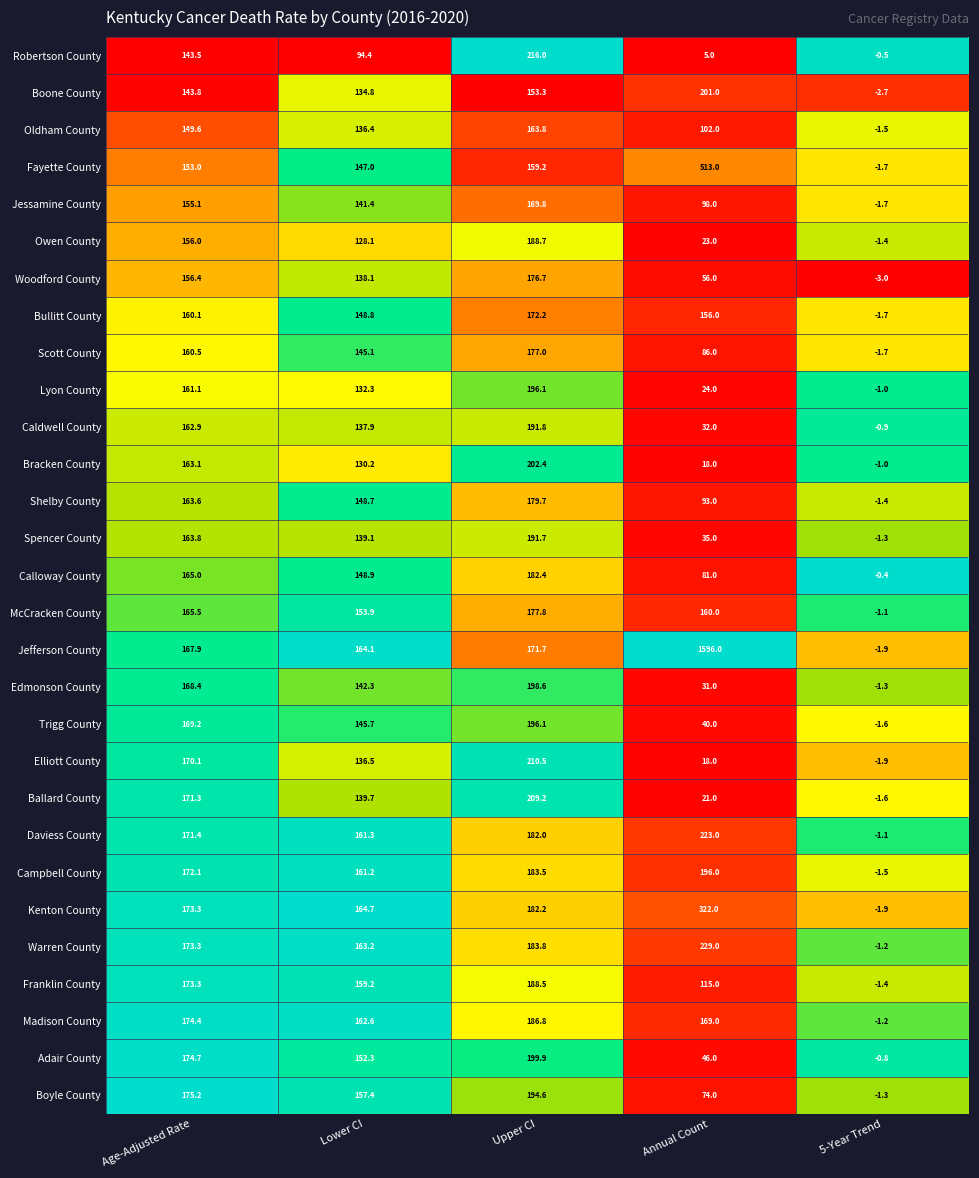

Is the value of Spencer County at Lower CI greater than the value of Owen County at Annual Count?

Yes